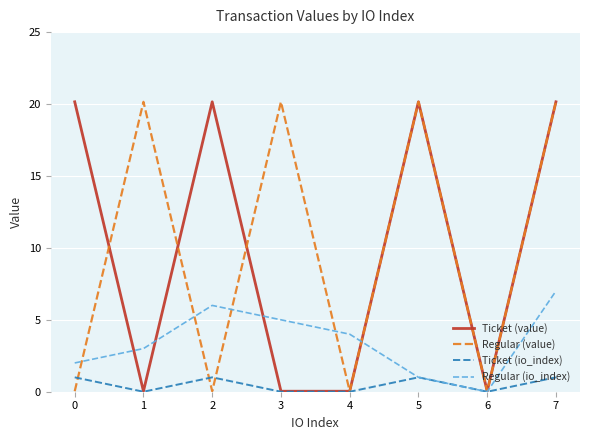

How many lines are shown in the chart?

4